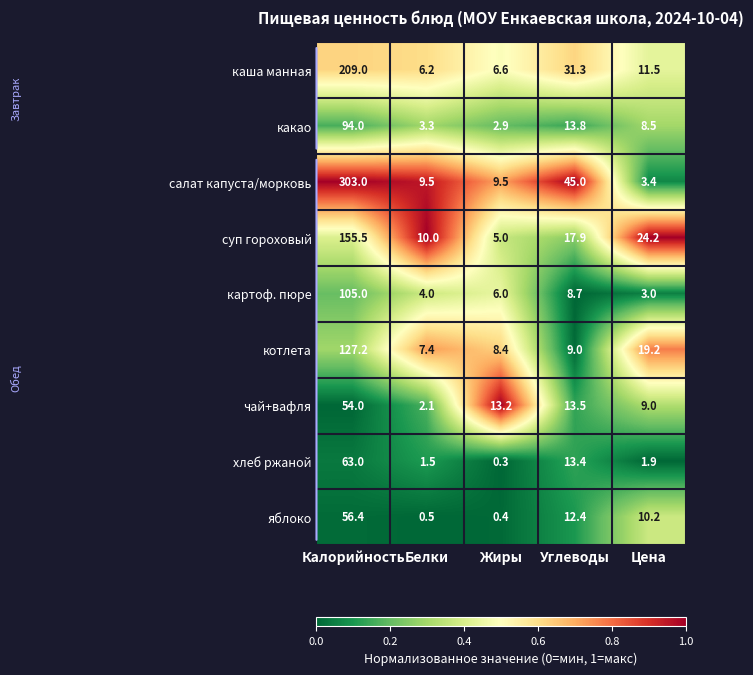

Which label corresponds to the largest value in the chart?

Калорийность